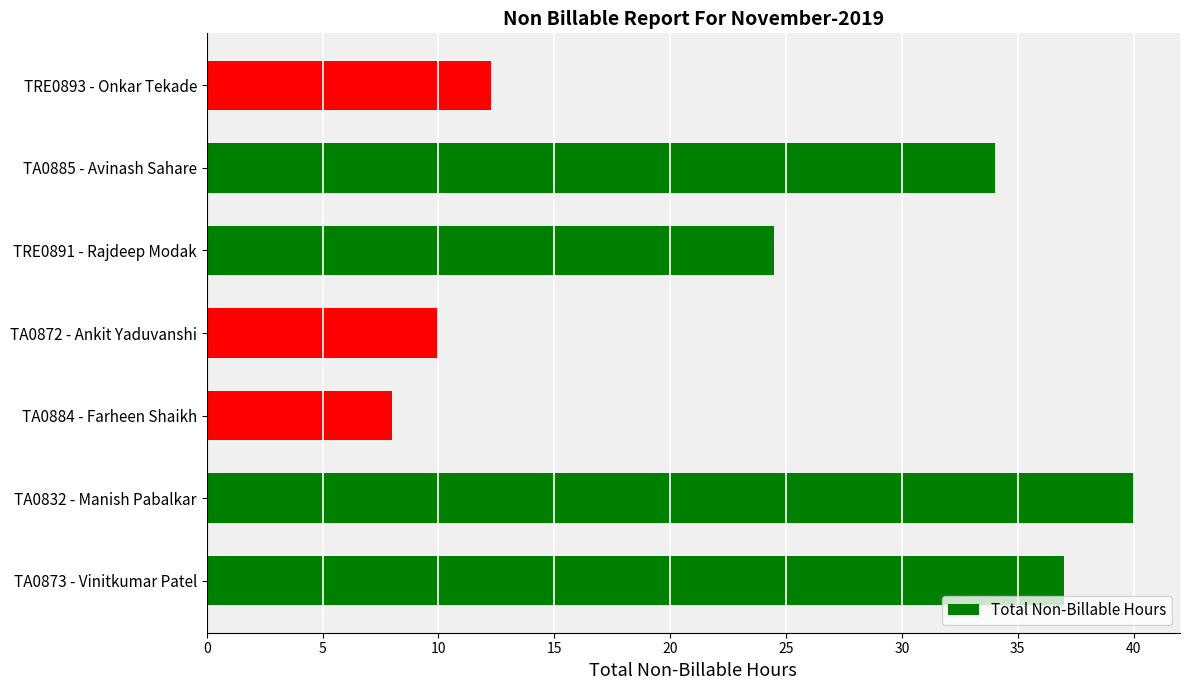

What is the average value?

23.7